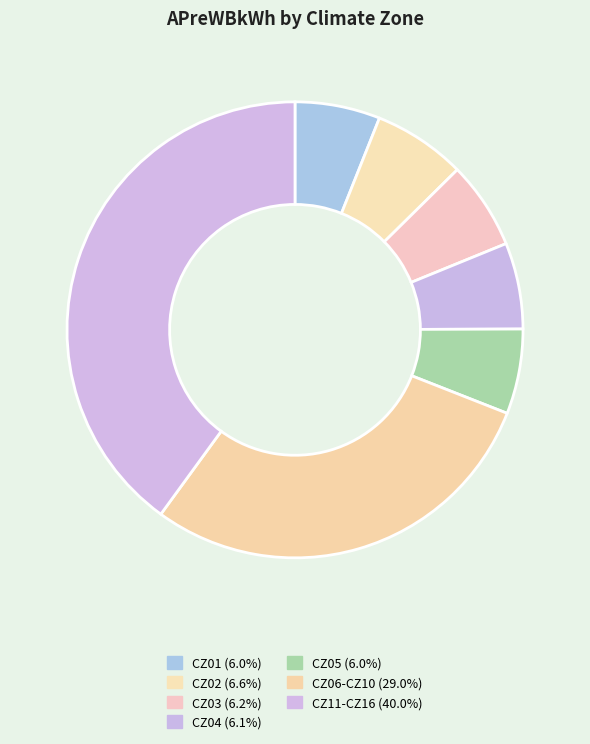

Count the number of slices in the pie.

7